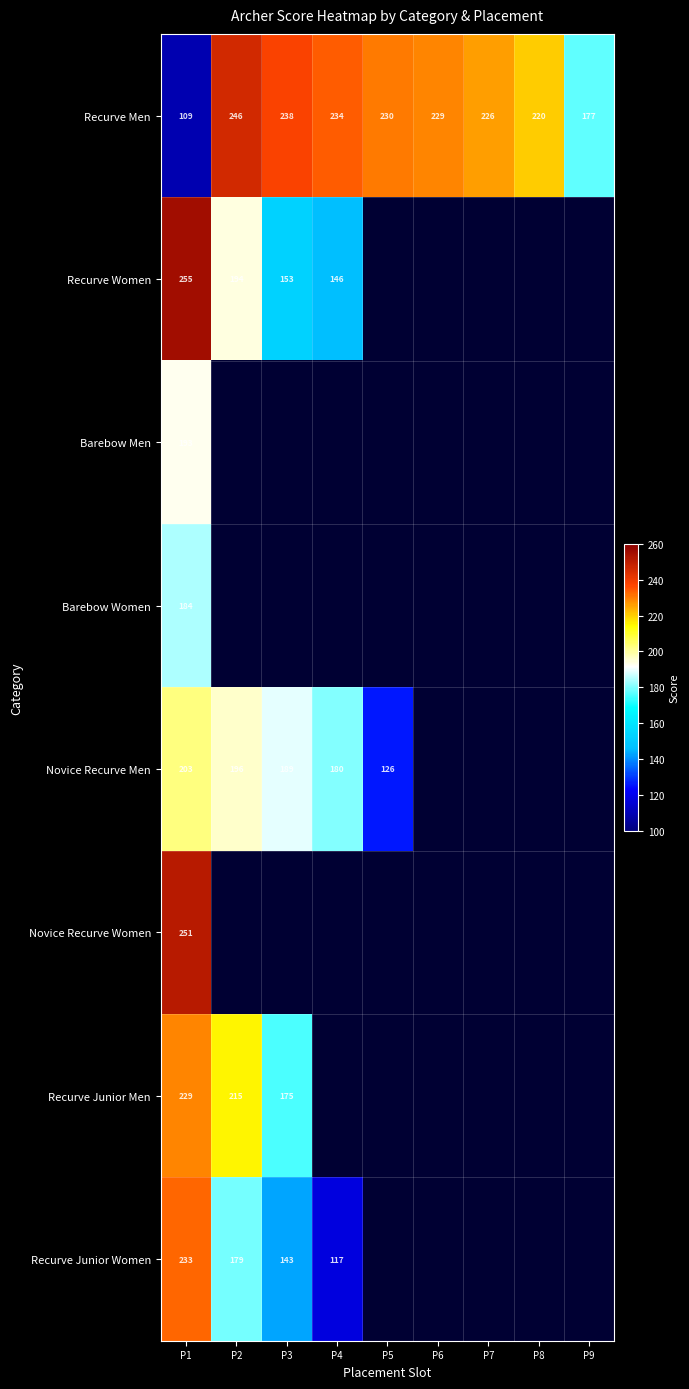

At which label is Recurve Men closest to 177?

P9